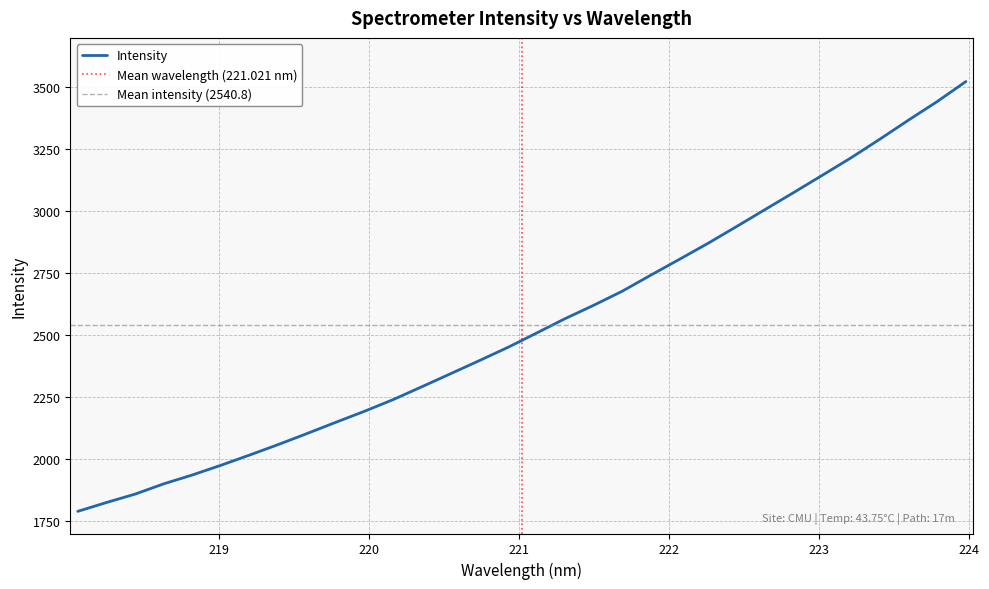

What is the highest value of the Intensity series?

3522.7